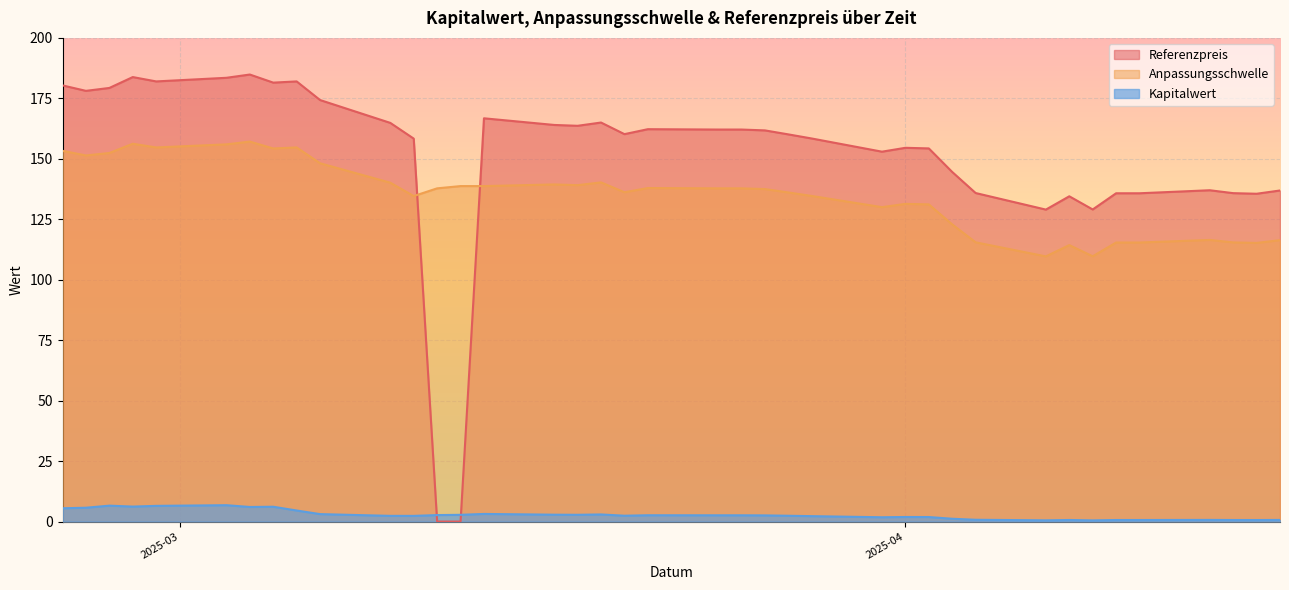

Which has a higher value, 2025-02-27 or 2025-04-15?

2025-02-27